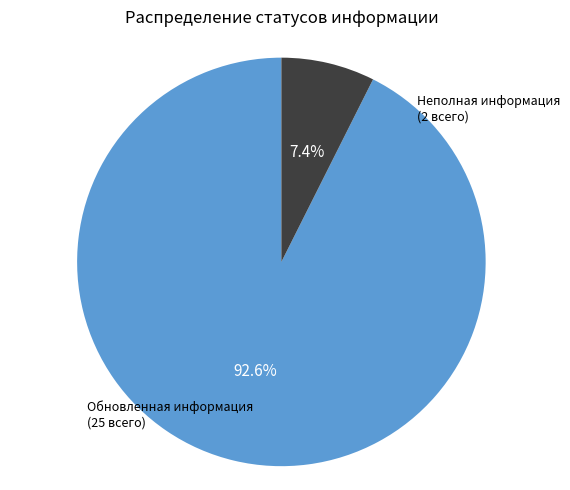

To the nearest percent, what is the difference between the Неполная информация and Обновленная информация slice percentages?

85%